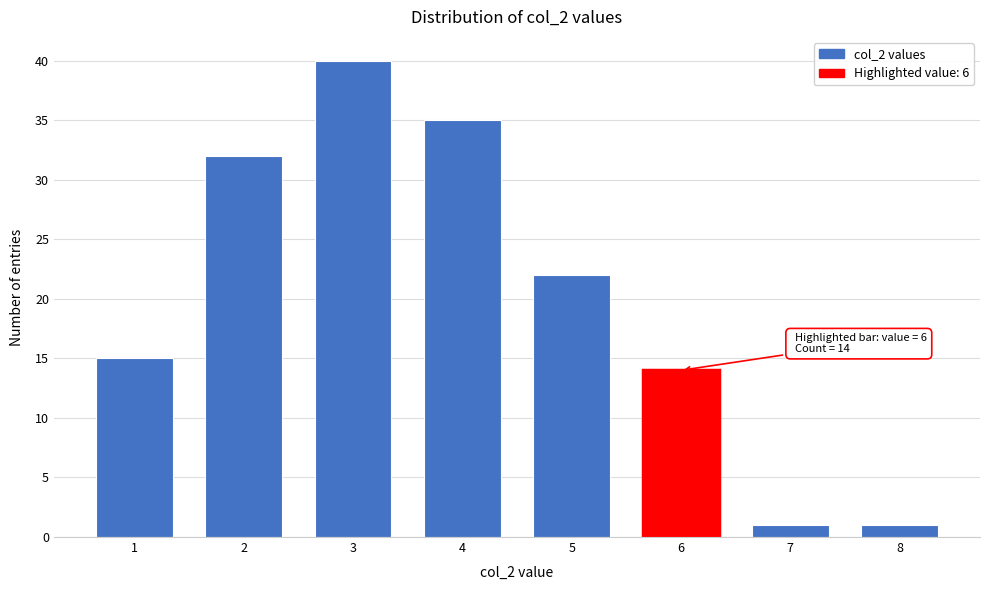

Reading left to right, list all the values displayed in this chart.

15	32	40	35	22	14	1	1